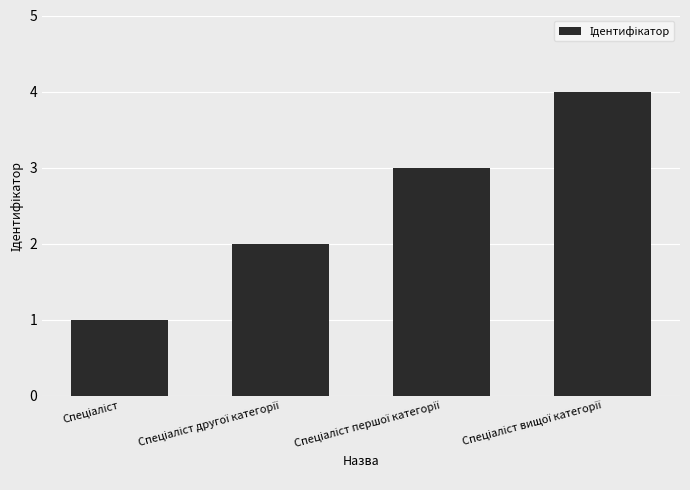

What is the difference between the maximum and minimum values?

3